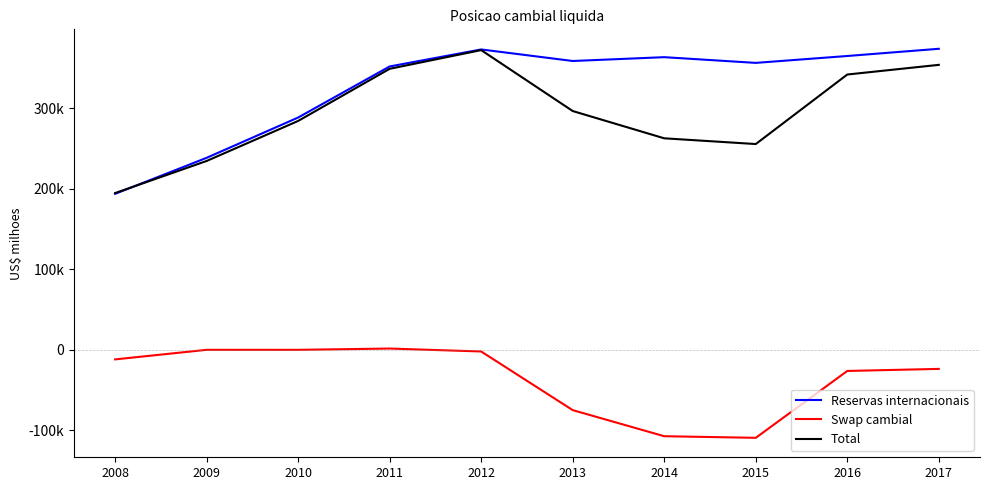

Reading left to right, list all the values displayed in this chart.

Reservas internacionais: 193783.4	238519.5	288574.6	352012.1	373147.5	358807.6	363550.6	356463.7	365016.2	373972.0
Swap cambial: -11877.6	0.0	0.0	1608.6	-2057.9	-74902.6	-107305.0	-109310.5	-26240.4	-23684.1
Total: 194727.4	234591.5	284325.1	349103.1	372335.2	296642.2	262762.7	255631.1	342005.7	354016.5